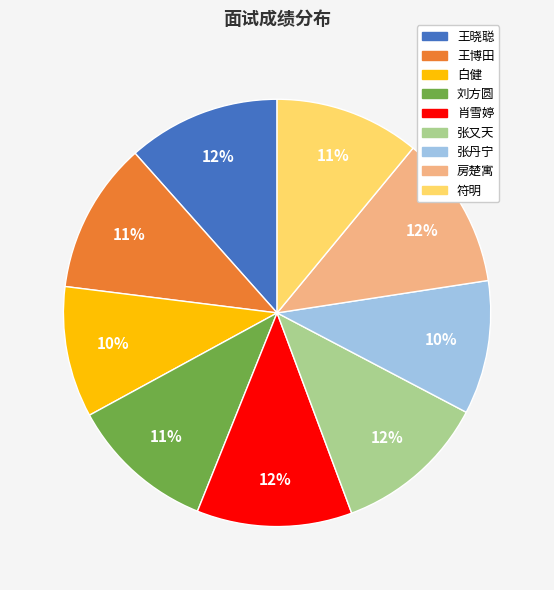

Is 王博田 the majority of the pie?

No